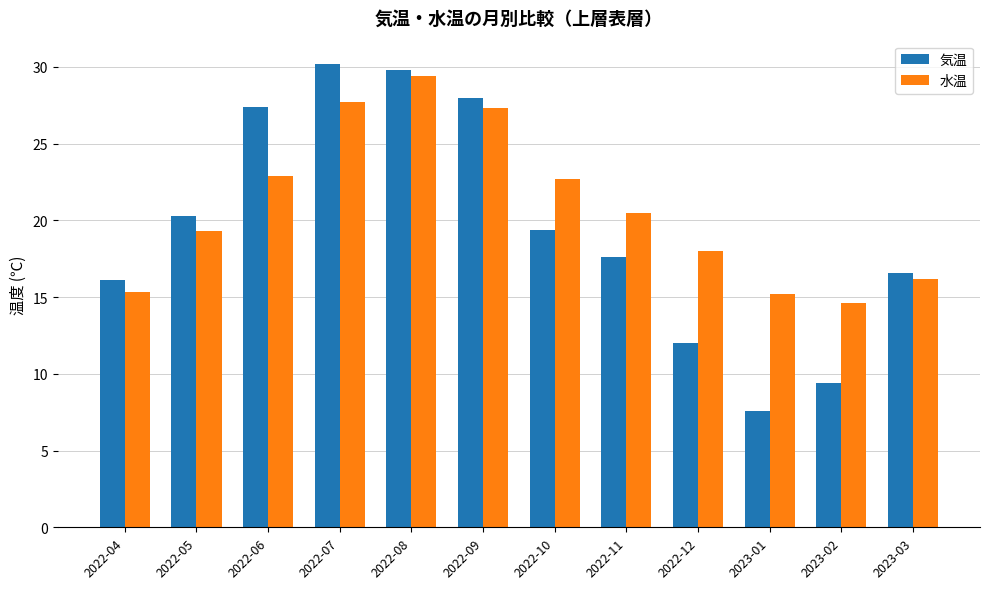

What is the approximate value of 水温 at 2023-01?

15.2